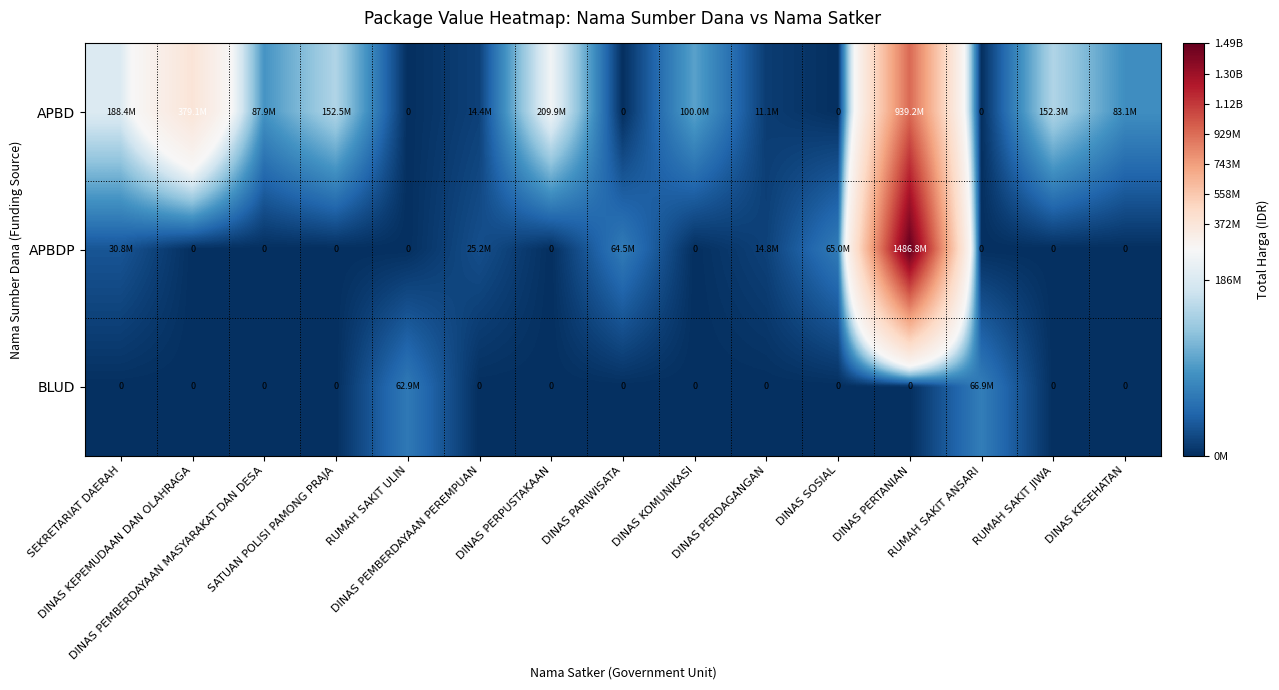

Which series has the largest range (max minus min)?

APBDP